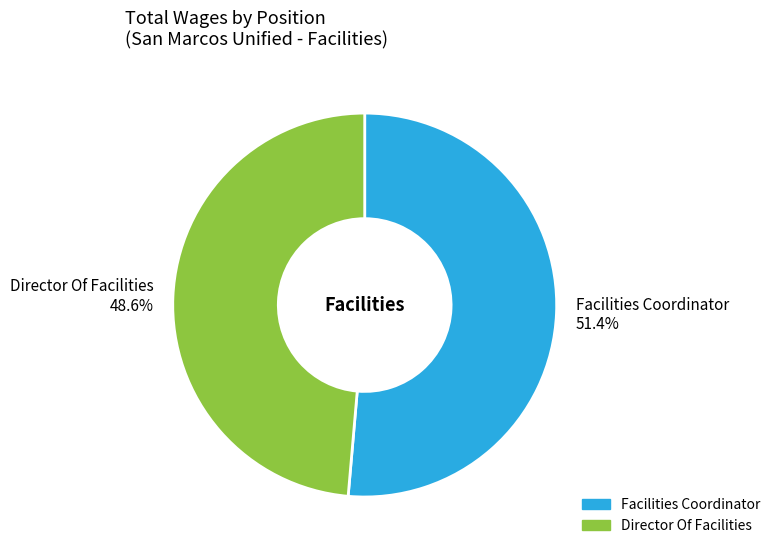

How many slices are in this pie chart?

2